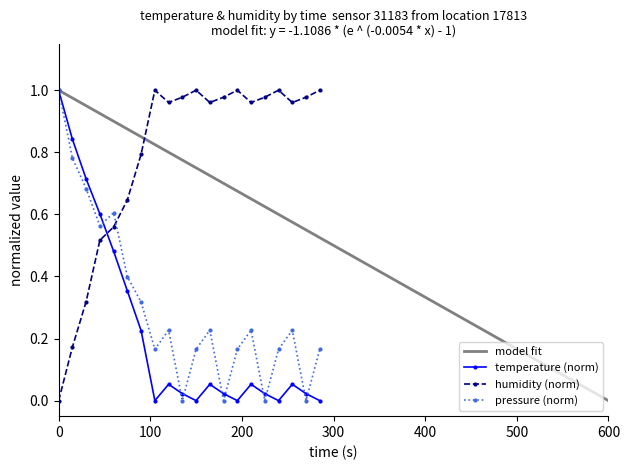

Is it true that humidity equals 1.4 at 02:47?

False